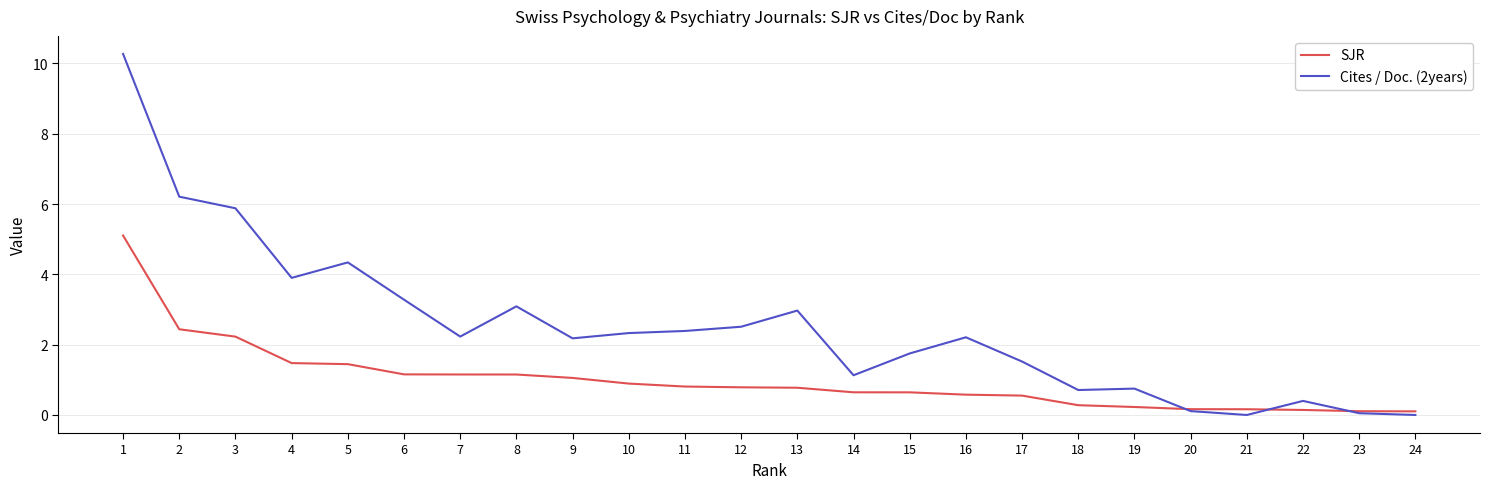

What is the maximum value shown in the chart?

10.3